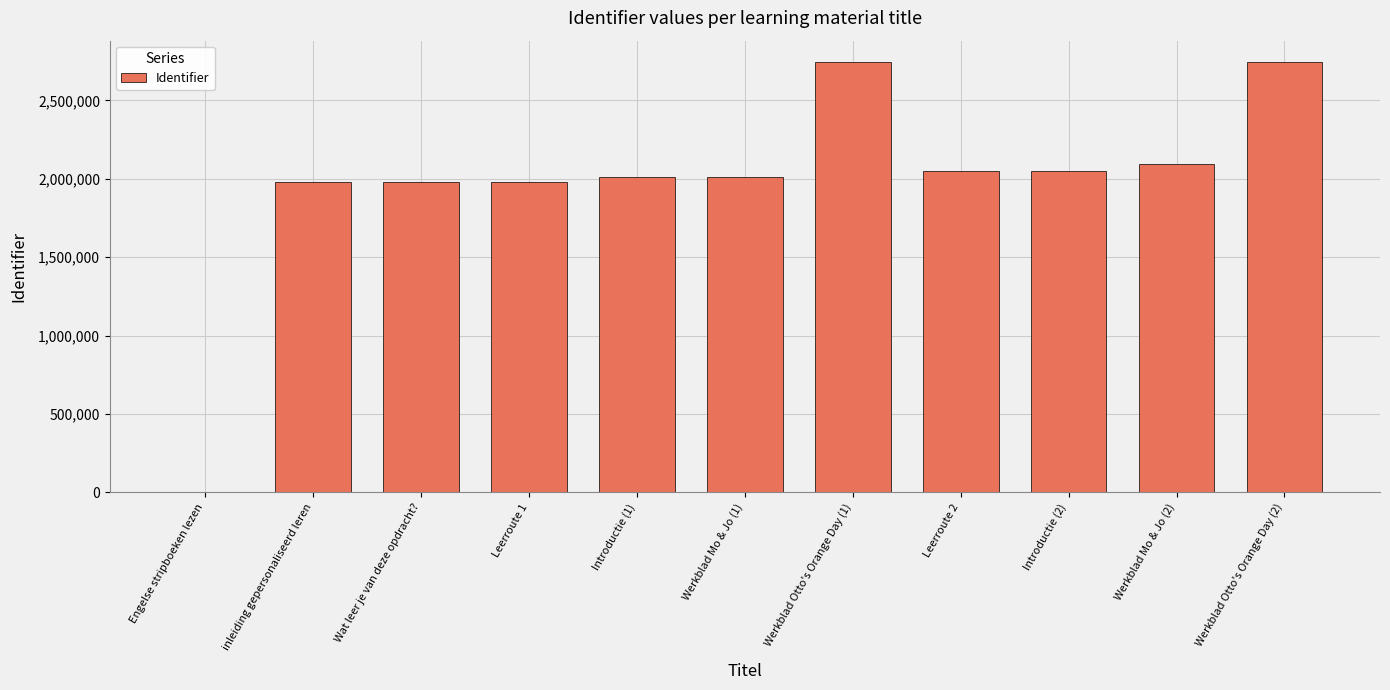

What is the change in value from Introductie (1) to Werkblad Mo & Jo (2)?

+79805